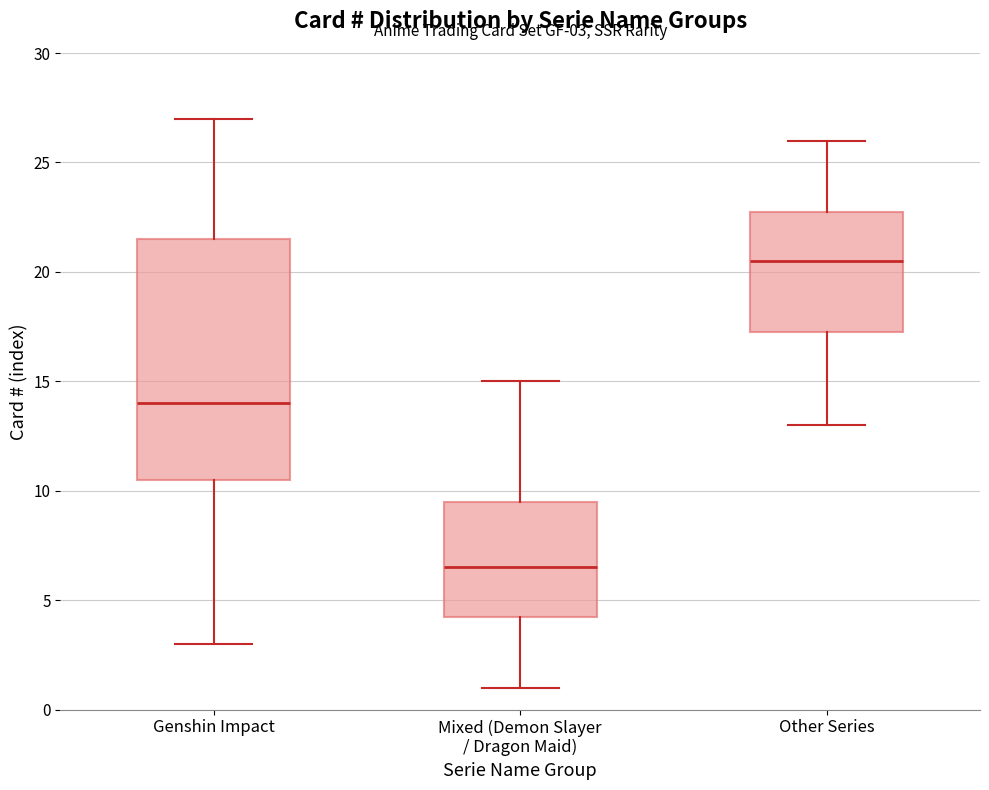

Comparing the boxes themselves (not the whiskers), which one is the tallest?

Genshin Impact